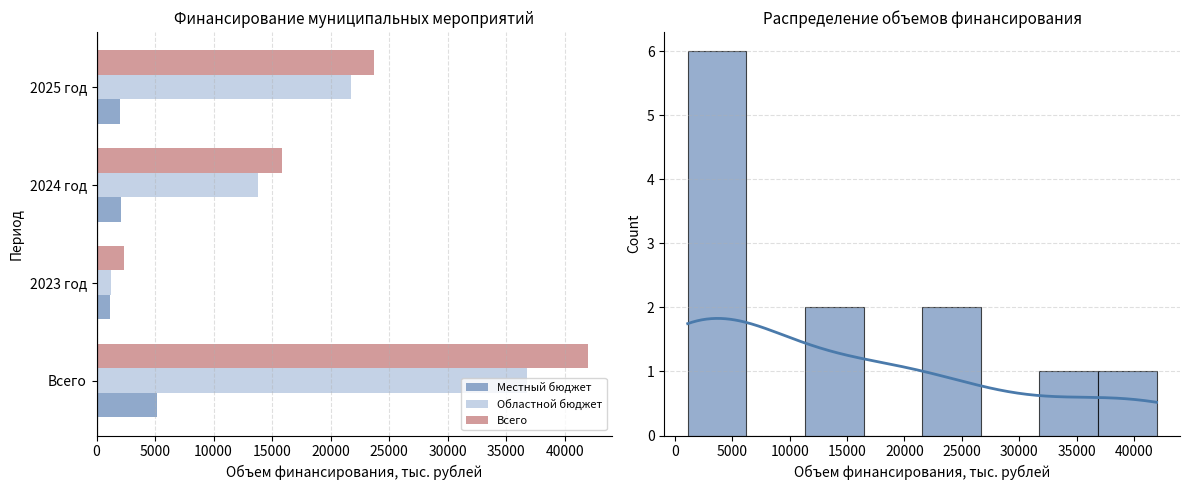

Rank the series at 15000 from lowest to highest value.

Местный бюджет, Областной бюджет, Всего